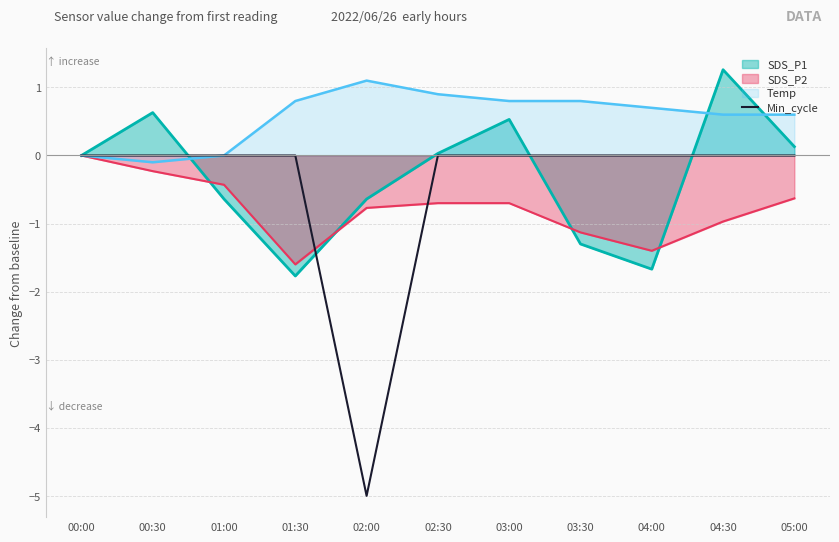

What position from the left is 03:30?

8